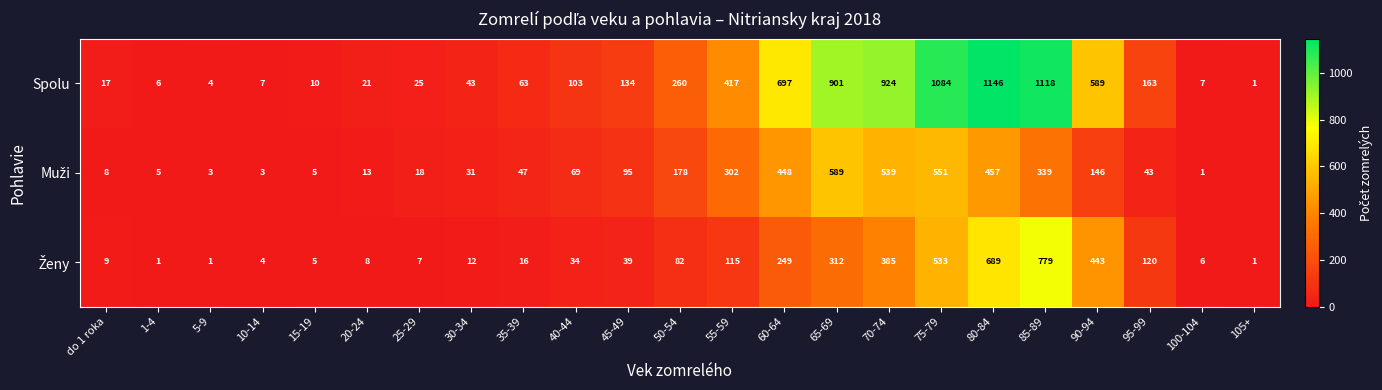

At which label is Spolu closest to 573?

90-94